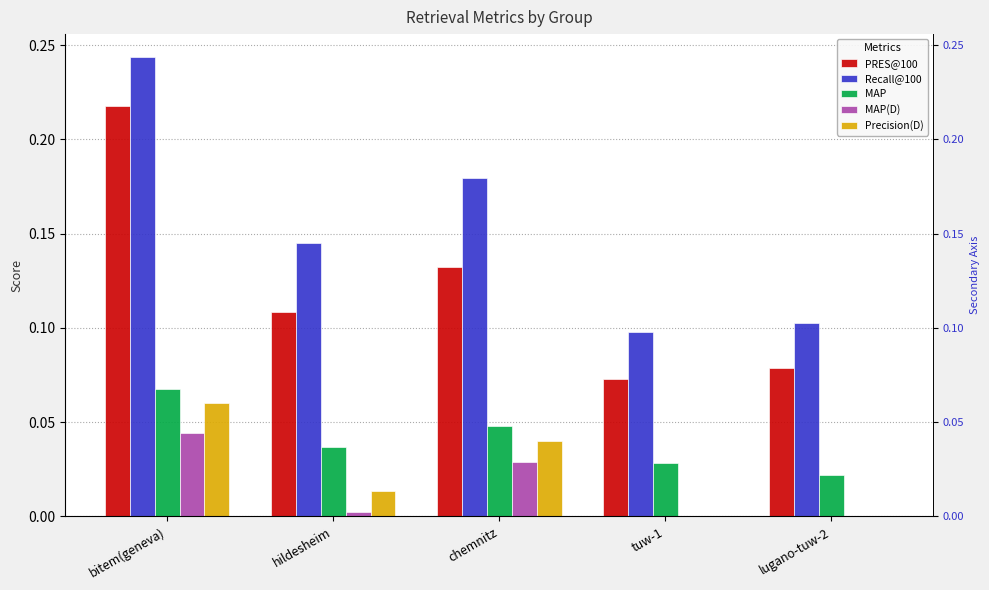

At which category is the sum across all series the highest?

bitem(geneva)